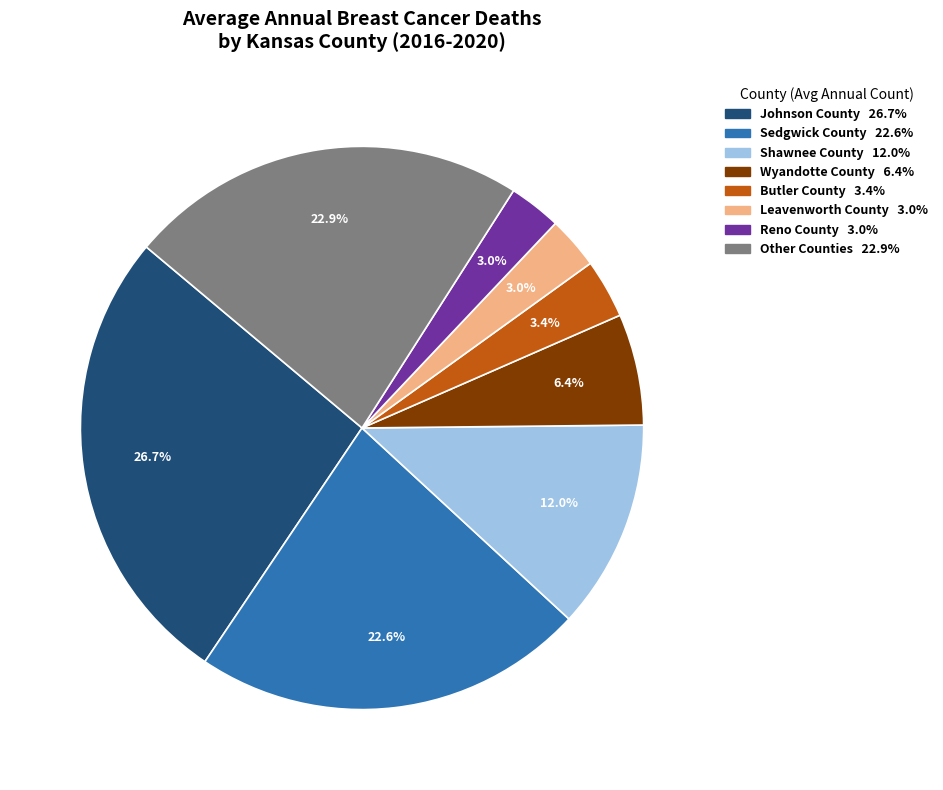

Does any single category account for the majority?

No